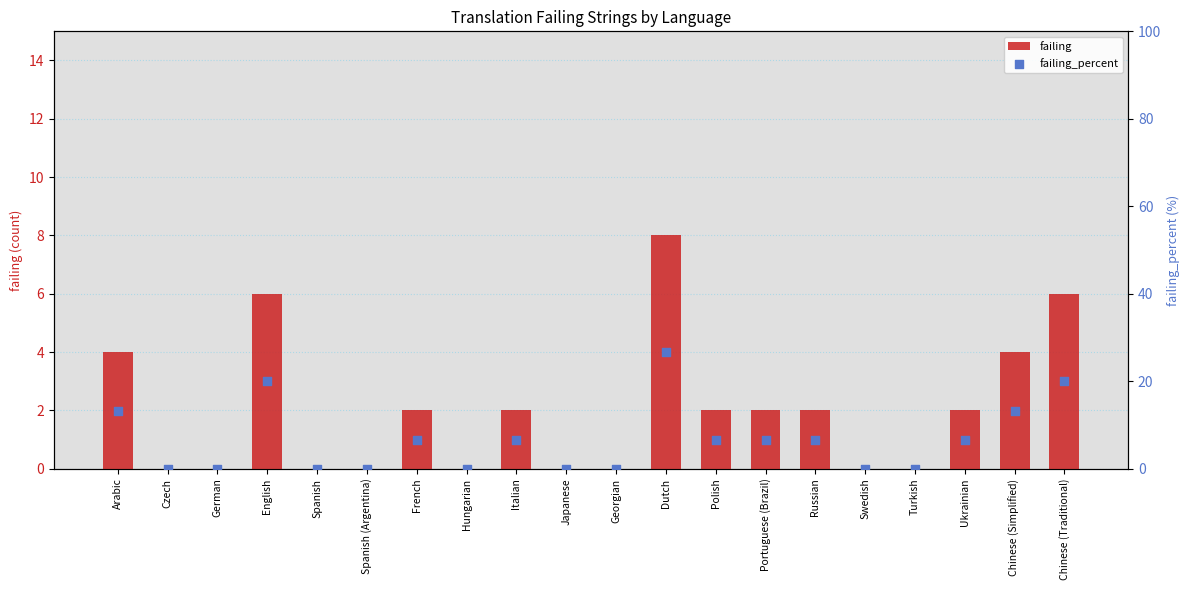

What are all the series names shown in the legend?

failing, failing_percent